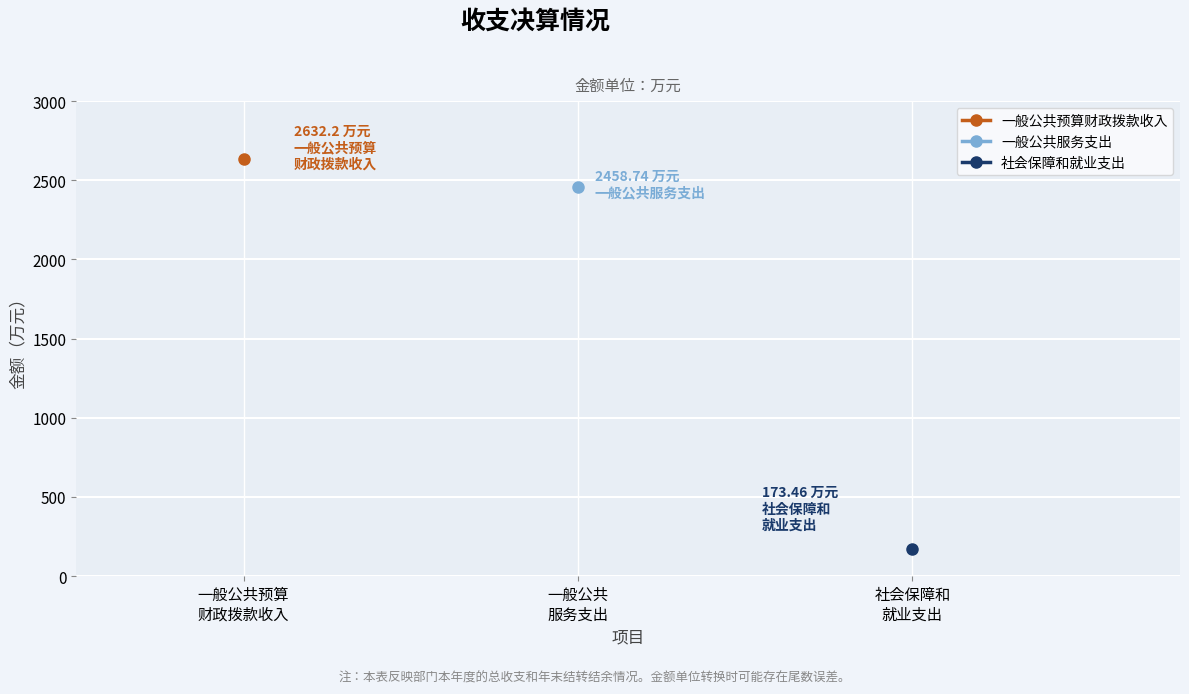

Is the value of 社会保障和就业支出 at 社会保障和
就业支出 greater than the value of 一般公共服务支出 at 一般公共
服务支出?

No